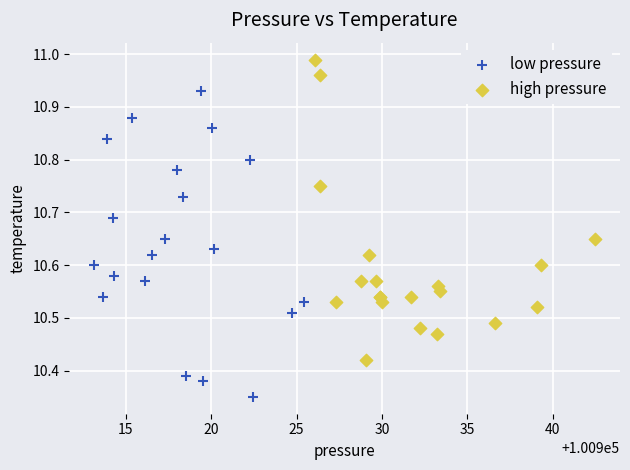

Which series reaches the maximum Y coordinate?

high pressure